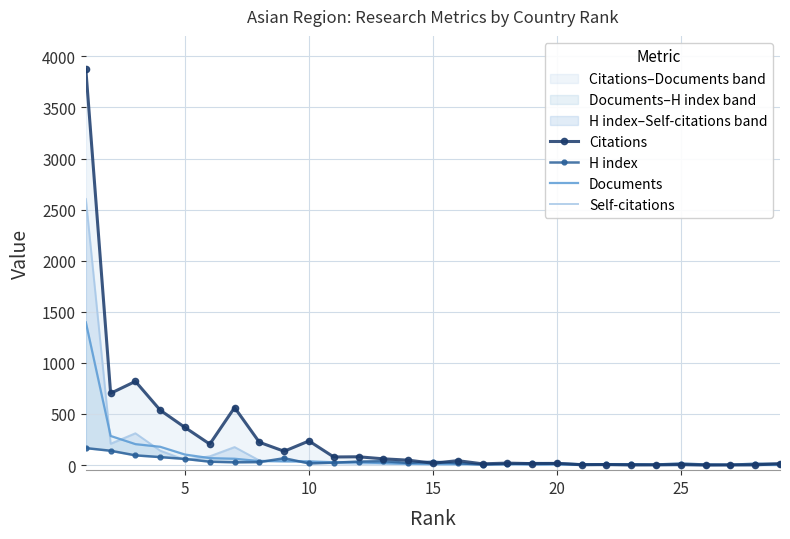

At which label does Citations reach its minimum?

25